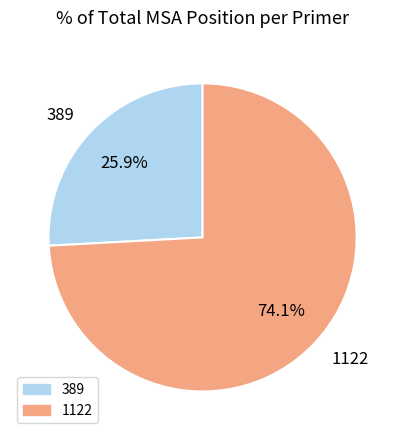

Which category has the smallest portion of the pie?

389